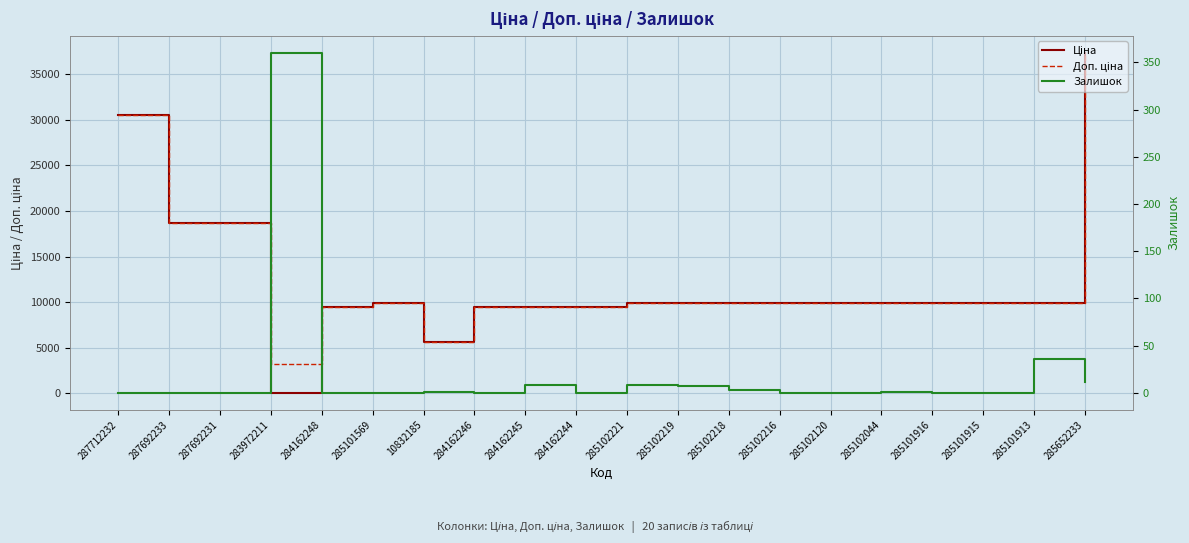

Rank the categories by Залишок value from highest to lowest.

283972211, 285101913, 285652233, 284162245, 285102221, 285102219, 285102218, 10832185, 285102044, 287712232, 287692233, 287692231, 284162248, 285101569, 284162246, 284162244, 285102216, 285102120, 285101916, 285101915